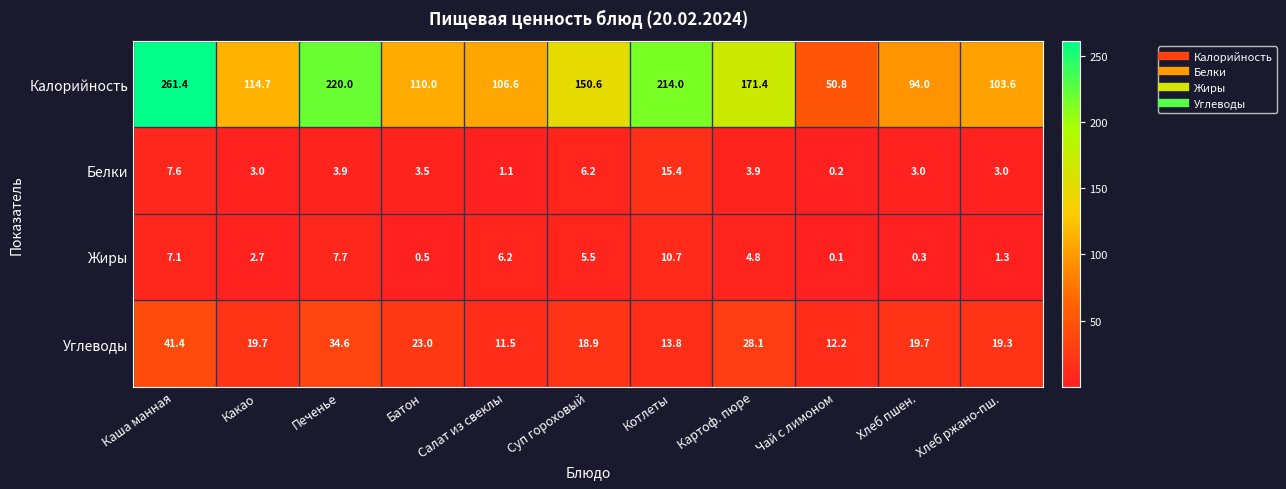

What is the difference between the Белки values at Картоф. пюре and Каша манная?

3.7